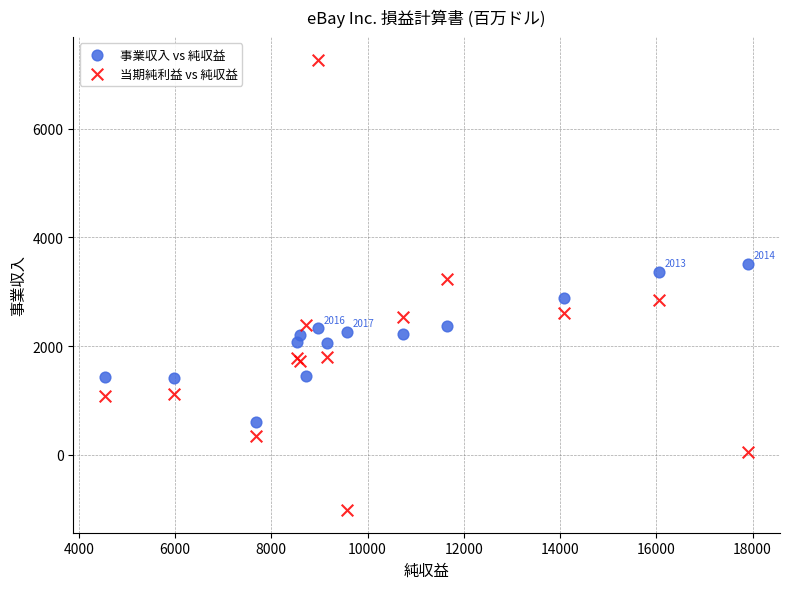

In the 当期純利益 vs 純収益 series, what Y value is closest to 3125?

3229